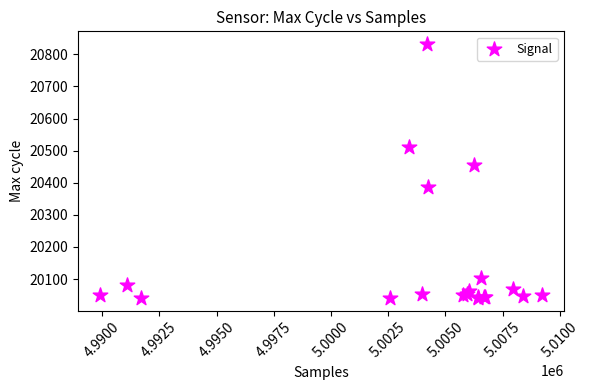

What Y value in the scatter plot is closest to 20436?

20456